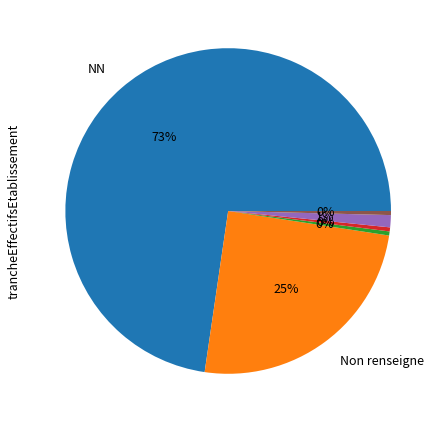

To the nearest percent, what is the average slice percentage?

17%